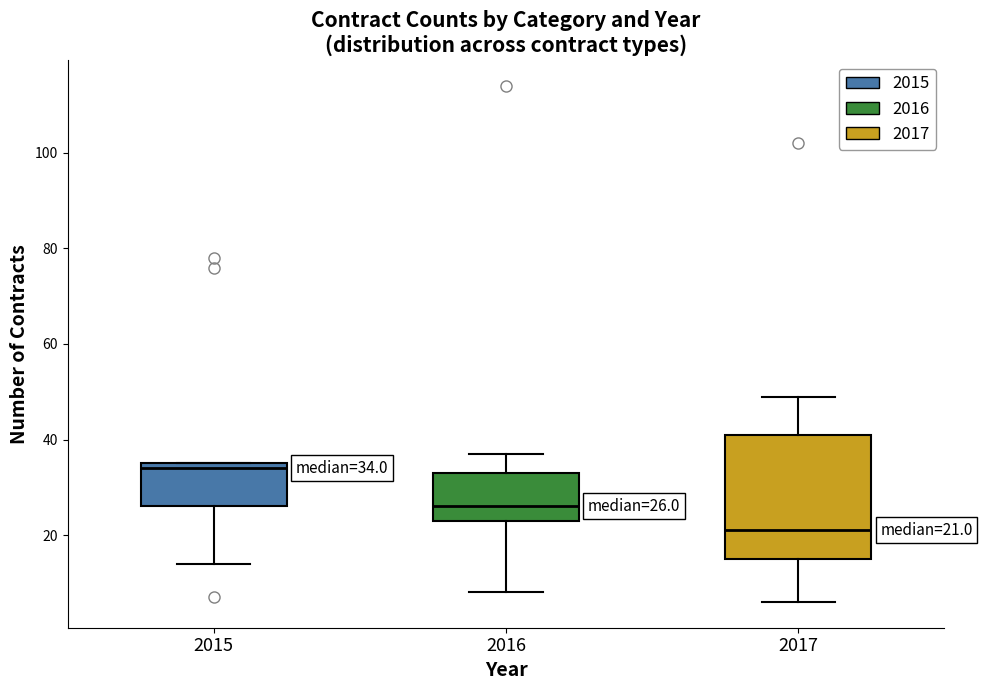

Which box's median line is the lowest?

2017